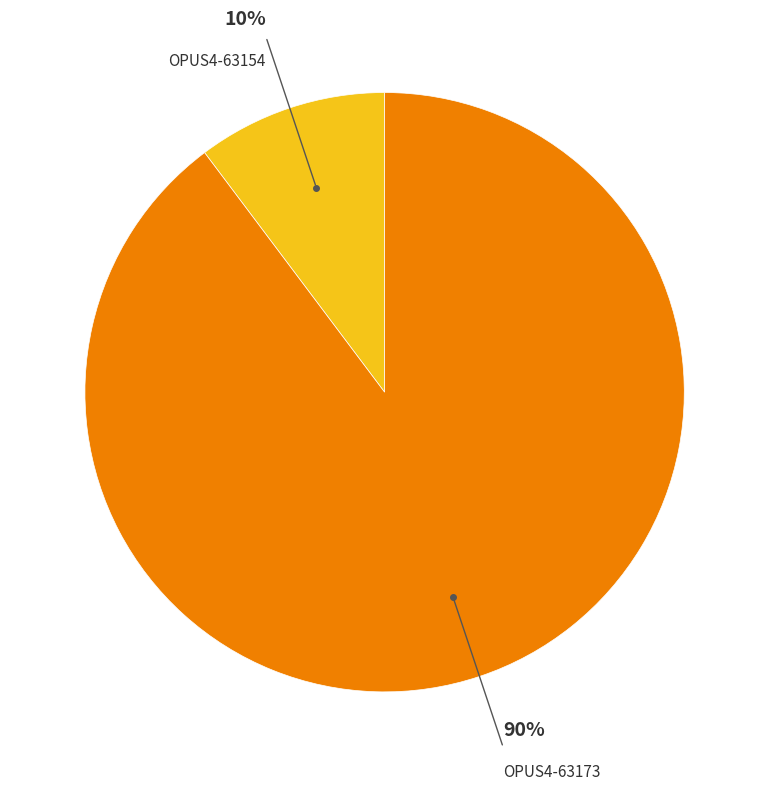

Is there any slice that represents more than half of the pie?

Yes